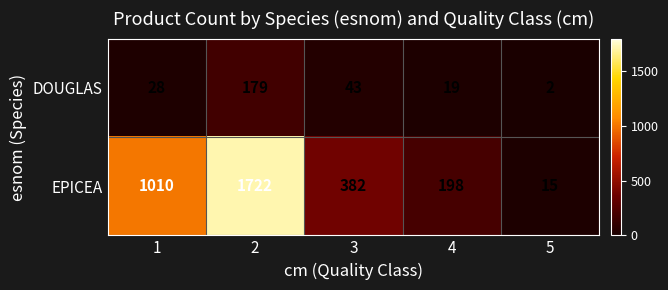

What is the difference between the maximum and second lowest values in the EPICEA series?

1524